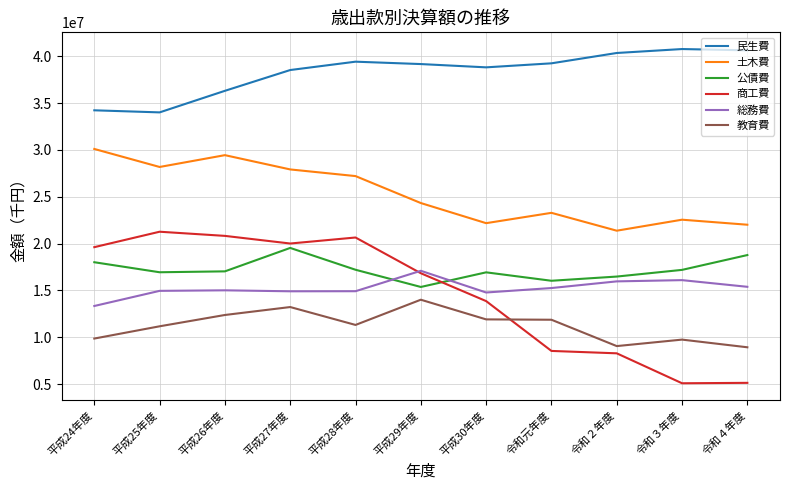

Which category has the highest value in the 教育費 series?

平成29年度